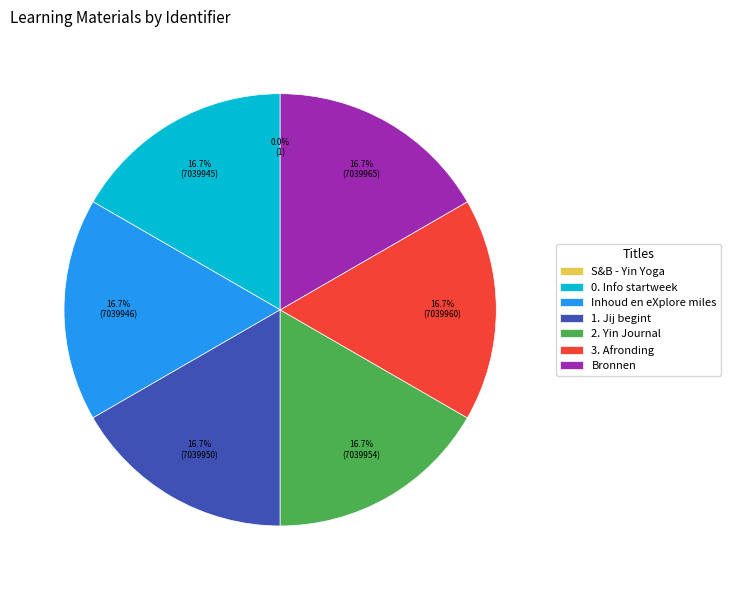

Combined, do Inhoud en eXplore miles and 1. Jij begint account for over 50%?

No